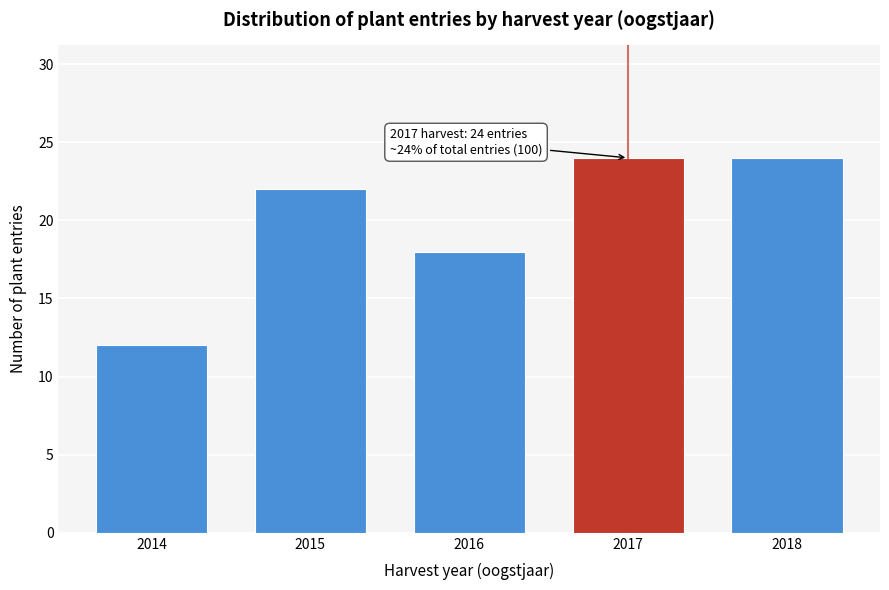

Reading left to right, list all the values displayed in this chart.

12	22	18	24	24